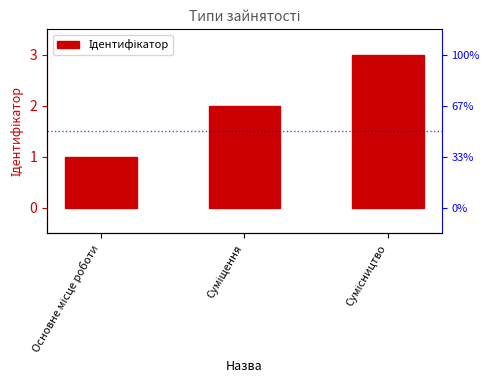

List the labels in order of value, smallest first.

Основне місце роботи, Суміщення, Сумісництво